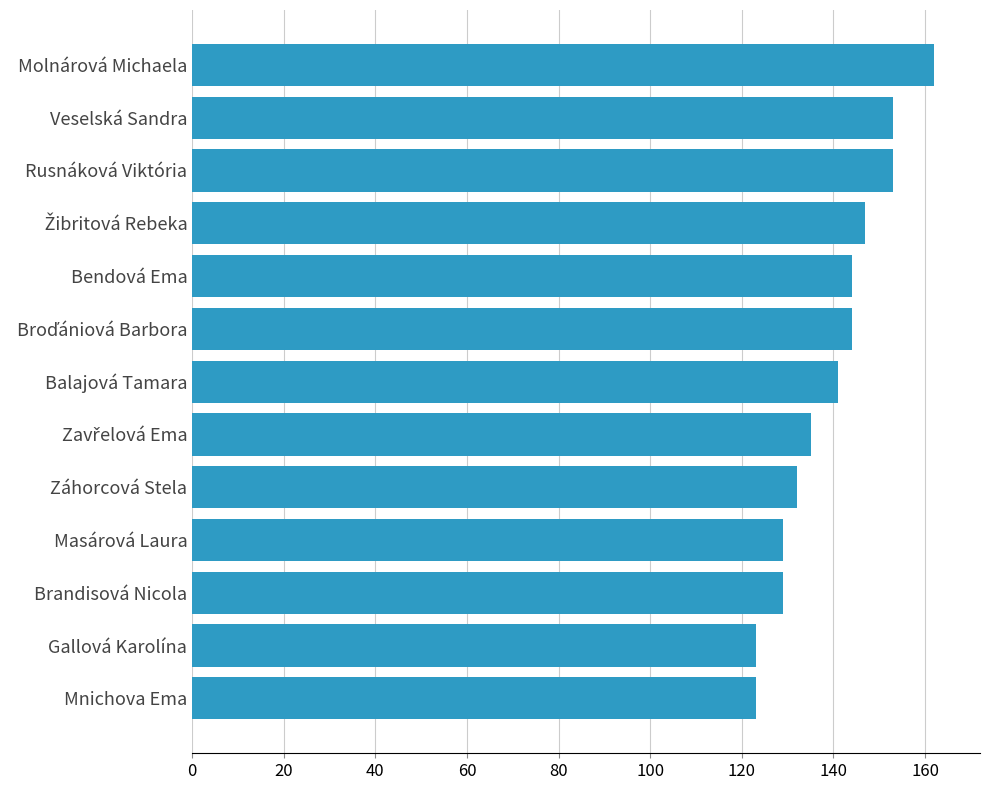

What is the average value?

140